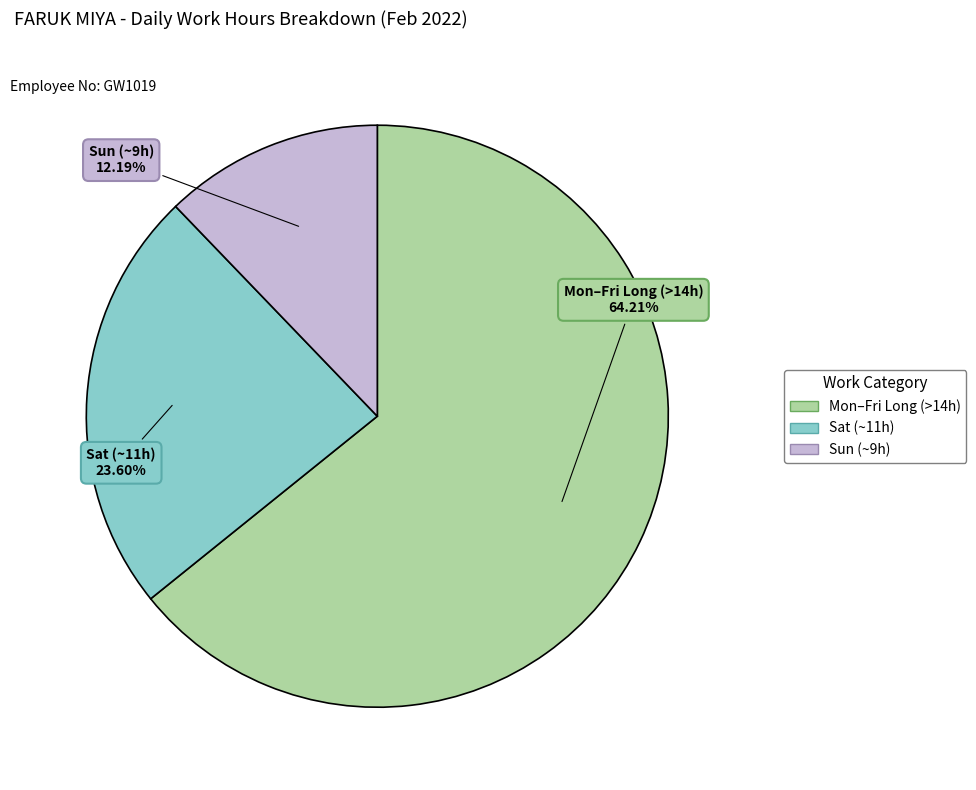

Is there any slice that represents more than half of the pie?

Yes